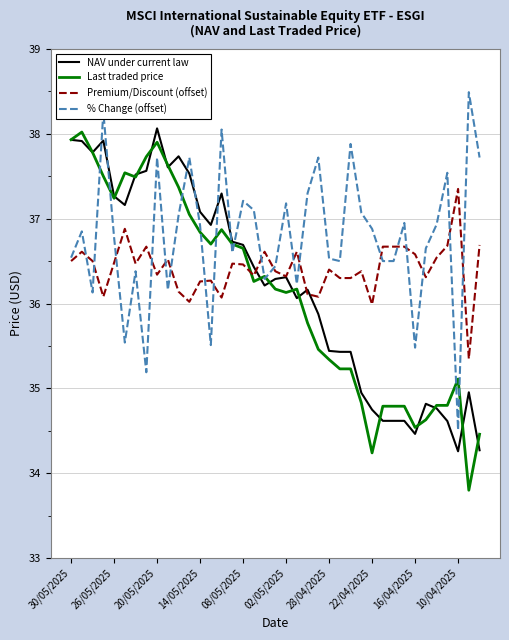

What is the average value of the % Change (offset) series?

36.8